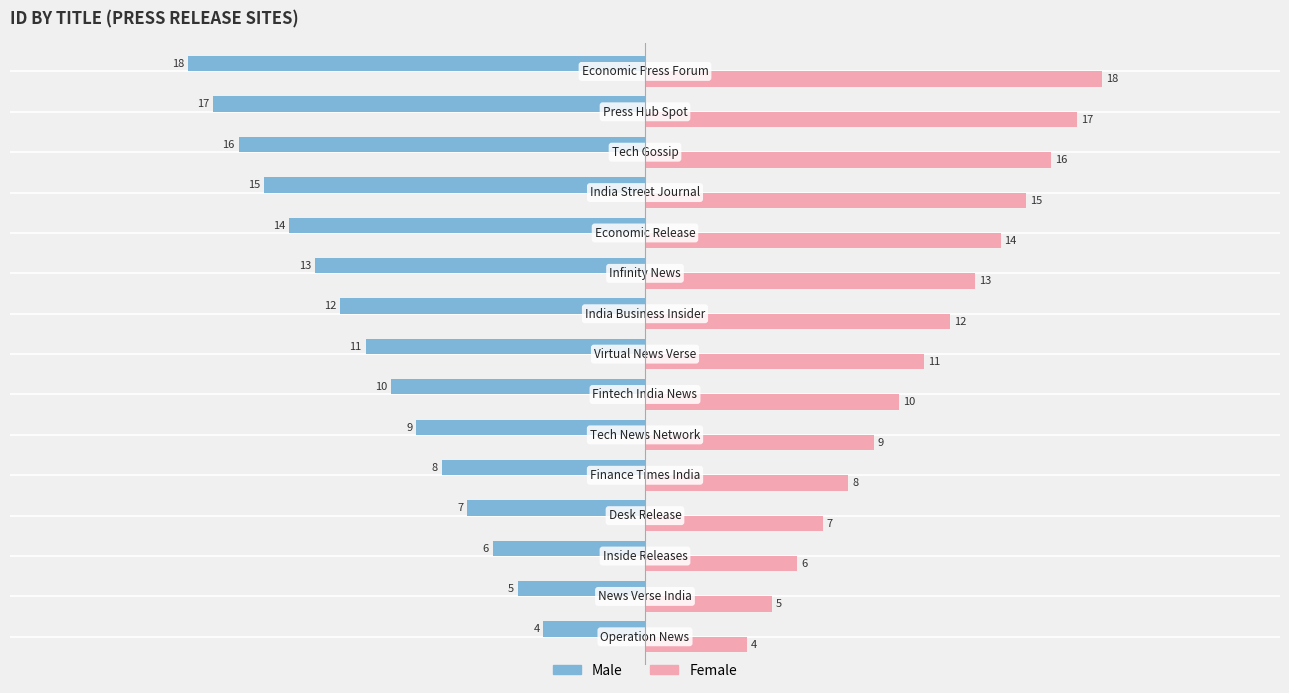

What is the difference between the maximum and second lowest values in the Female series?

13